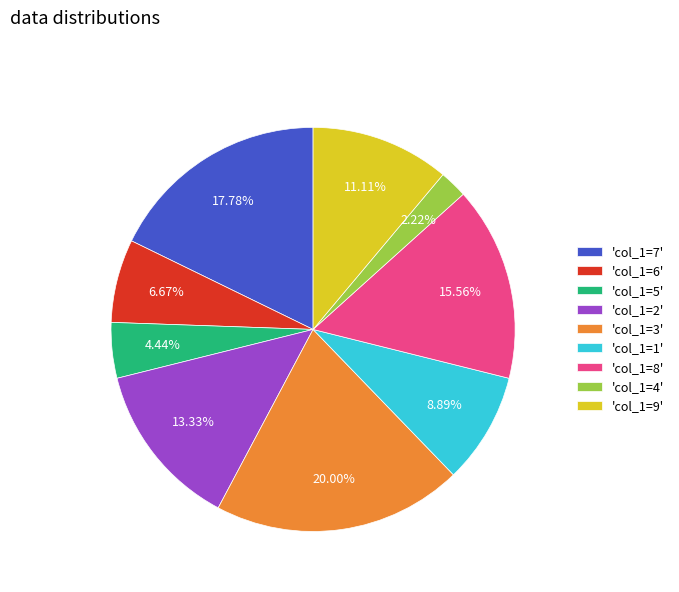

To the nearest percent, what is the average slice percentage?

11%